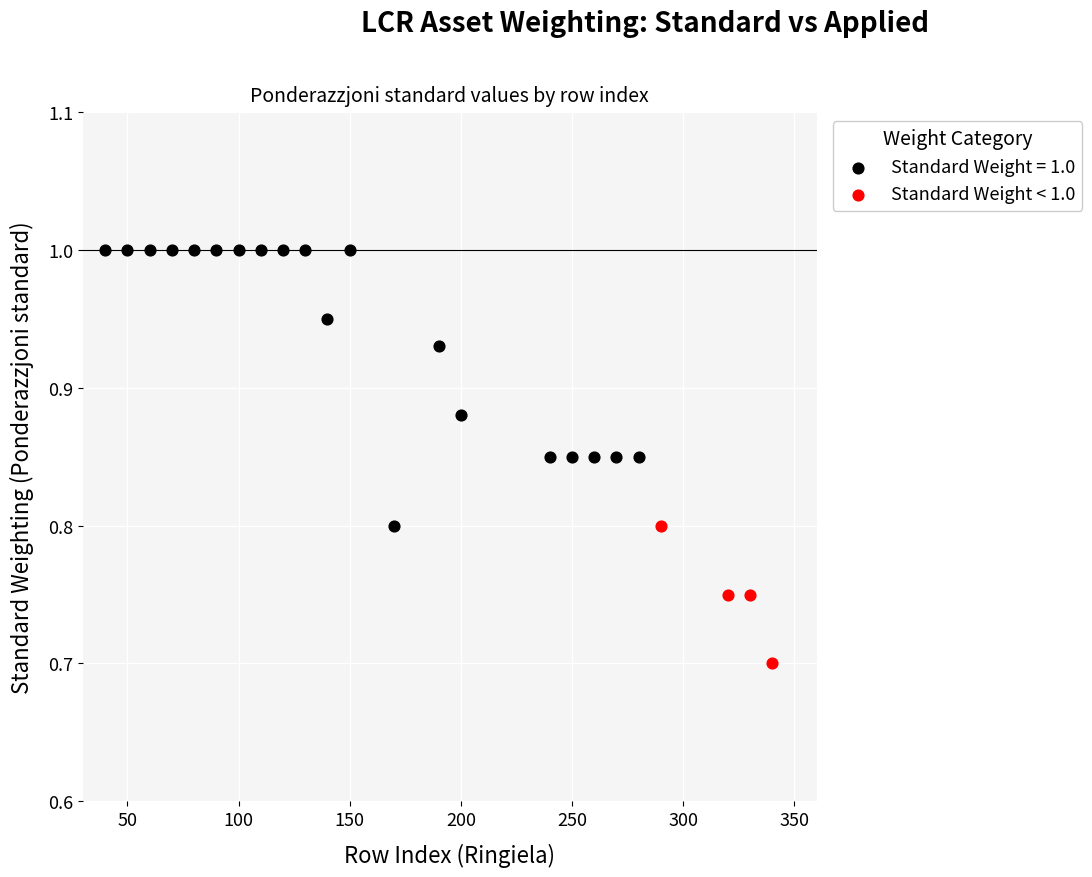

Which series has the largest Y range (max minus min)?

Standard Weight = 1.0